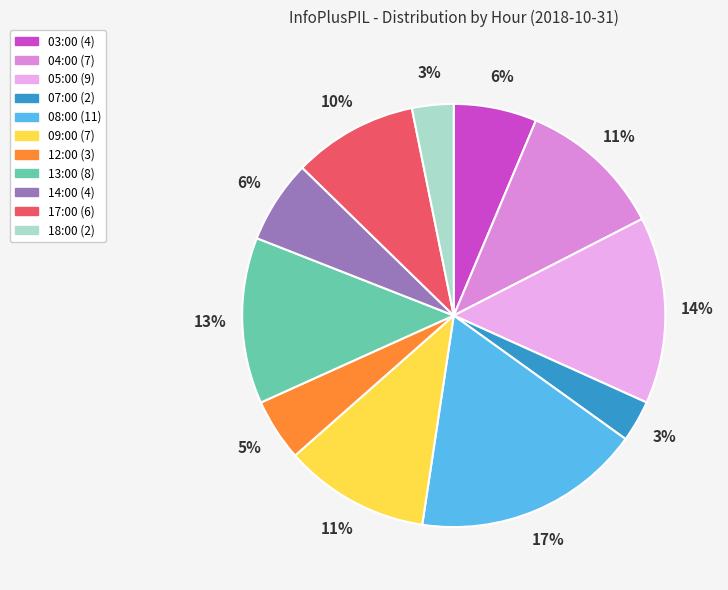

To the nearest percent, what portion does 17:00 represent?

10%